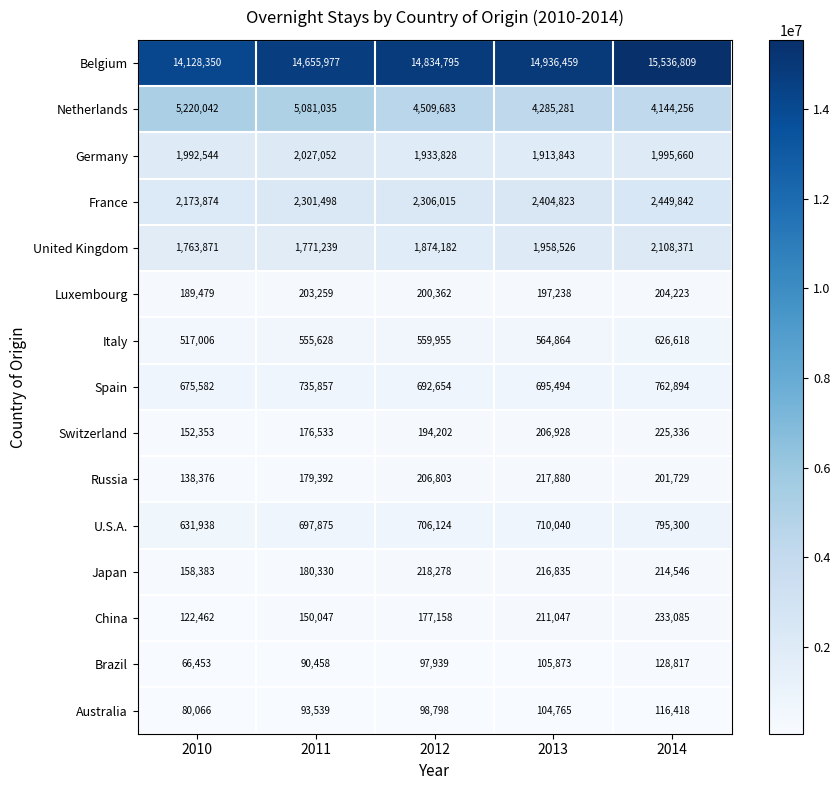

What is the minimum value for Brazil?

66453